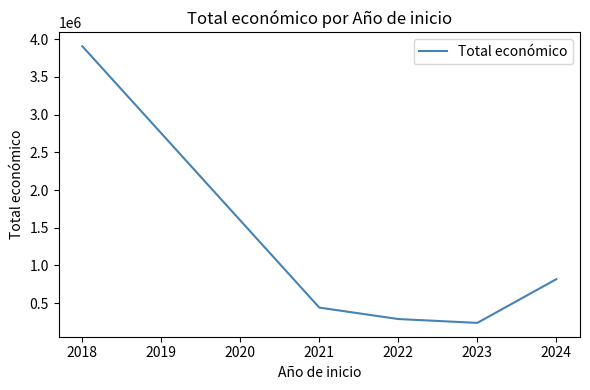

List the labels in order of value, largest first.

2018, 2024, 2021, 2022, 2023